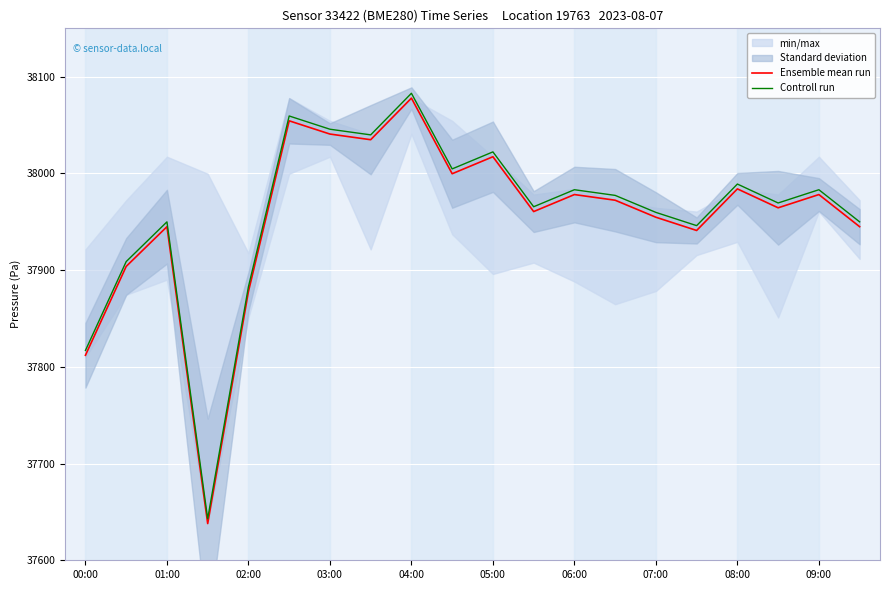

True or false: Controll run and Ensemble mean run cross at least once.

False